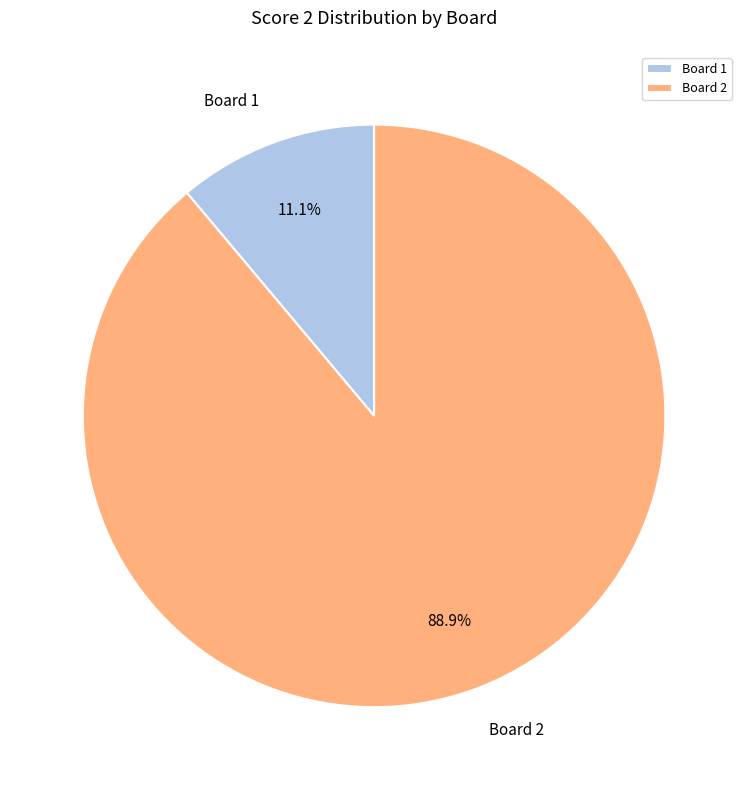

How much of the chart is everything except Board 2?

11.1%